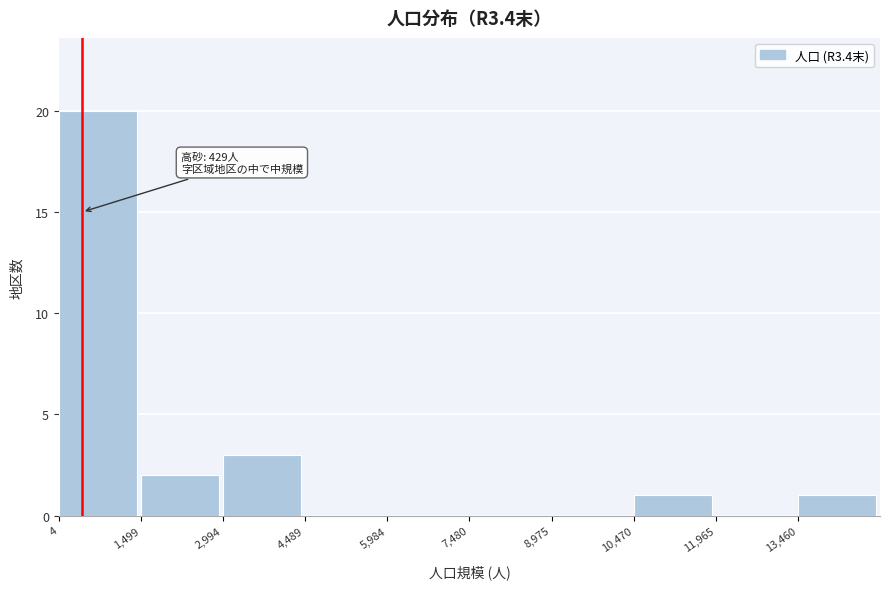

Over which range of the x-axis is the bar tallest?

0 to 1400